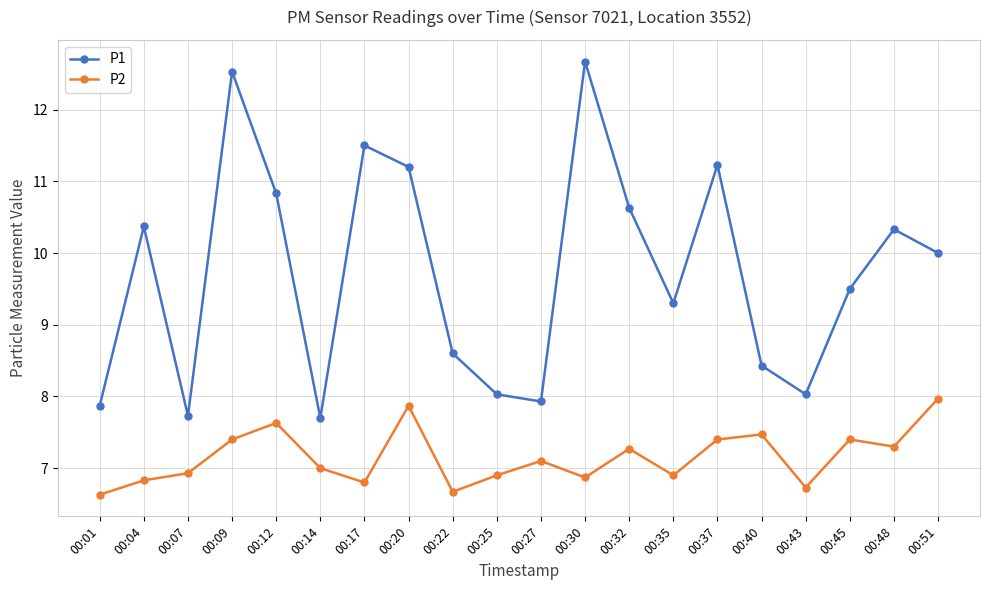

Where is P1 nearest to the value 10?

00:51